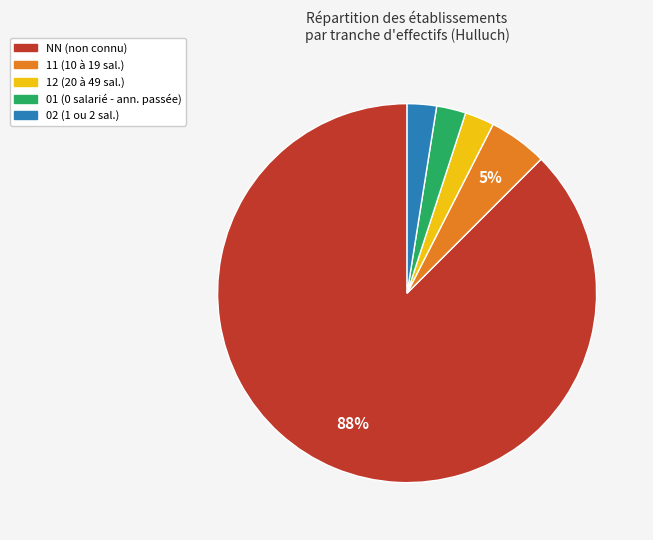

To the nearest percent, what is the average slice percentage?

20%